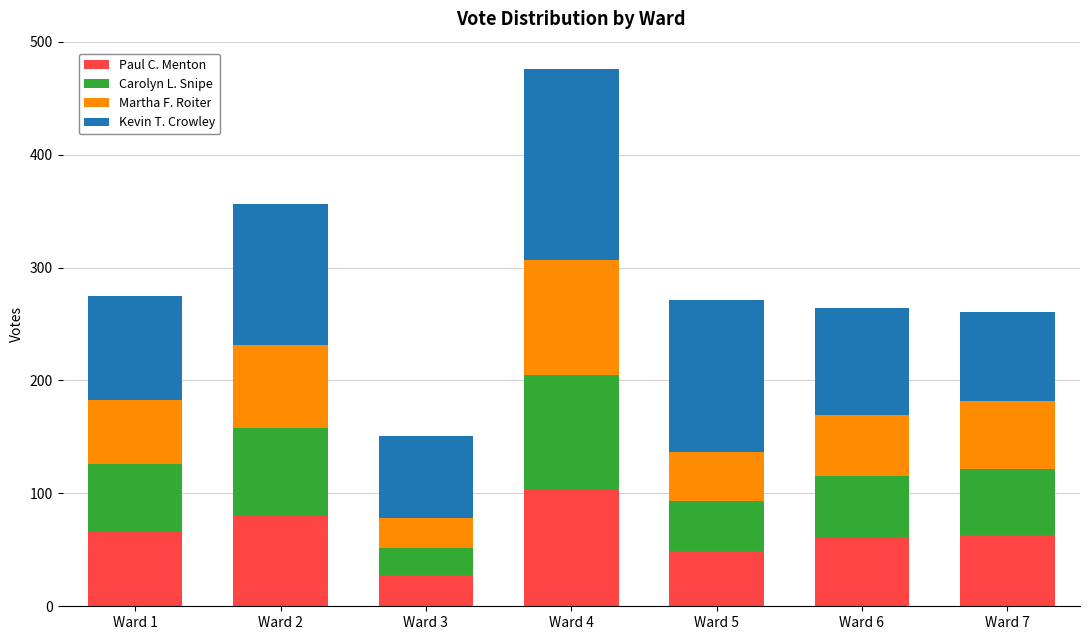

The value of Paul C. Menton at Ward 1 is 40. True or false?

False